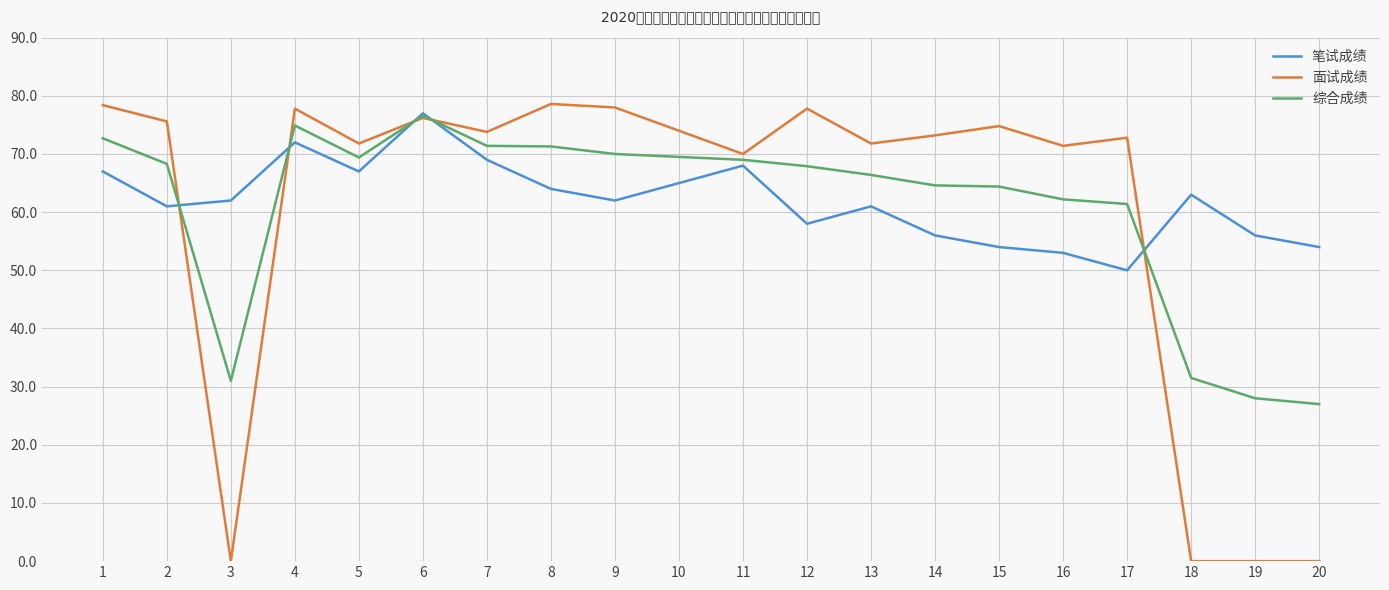

What is the difference between the maximum and minimum values in the 综合成绩 series?

49.6